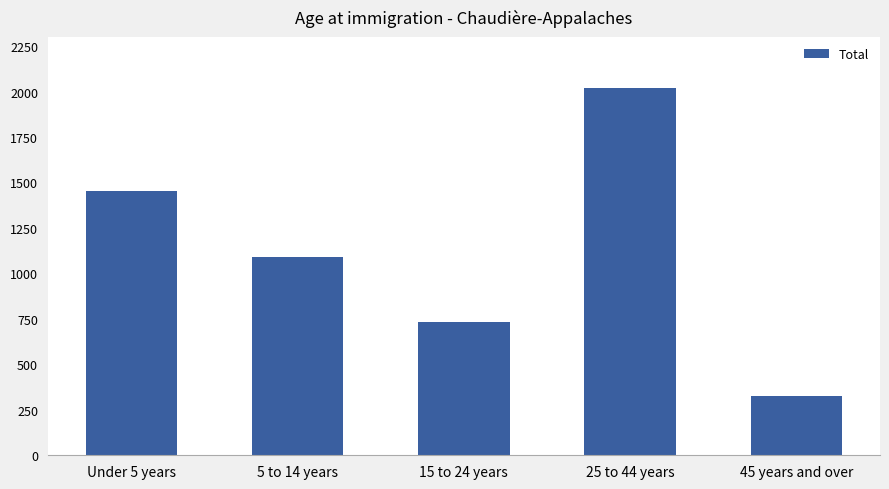

Which label corresponds to the largest value in the chart?

25 to 44 years